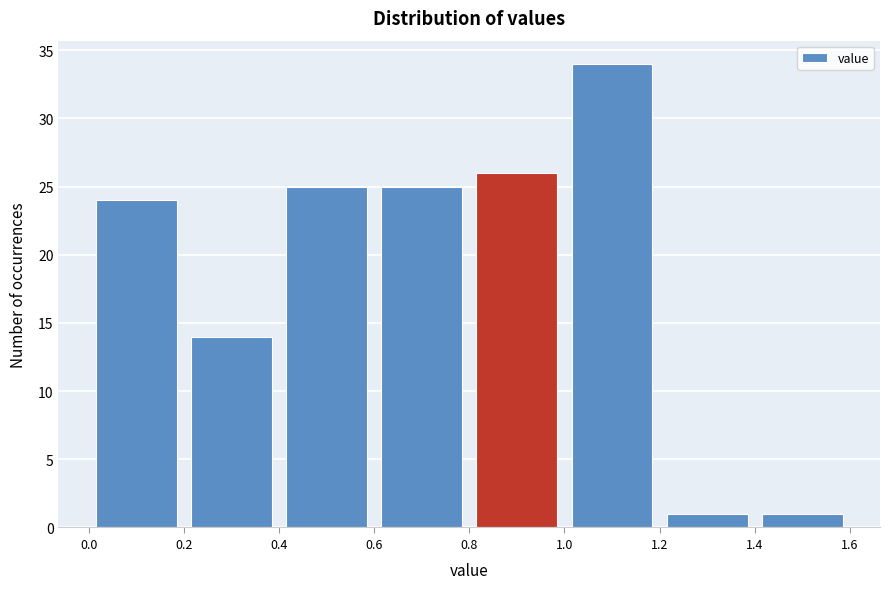

Reading left to right, list every bar in this chart as the range it spans on the x-axis followed by its height. The values are not printed on the chart, so give them approximately, as read against the axis.

0.0 to 0.2: 24
0.2 to 0.4: 14
0.4 to 0.6: 25
0.6 to 0.8: 25
0.8 to 1.0: 26
1.0 to 1.2: 34
1.2 to 1.4: 1
1.4 to 1.6: 1